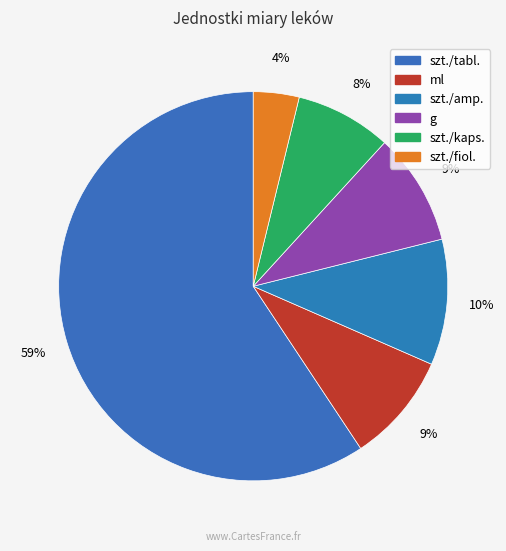

To the nearest percent, what is the average slice percentage?

17%